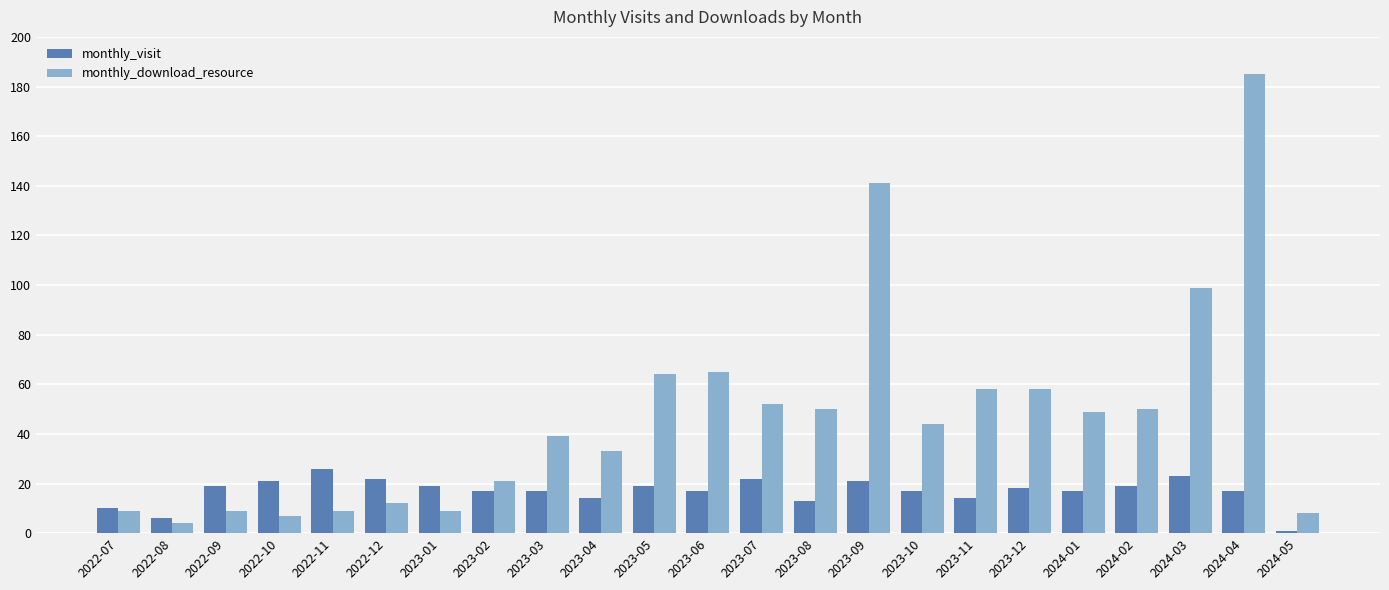

The monthly_visit series shows 26 at 2024-01. True or false?

False